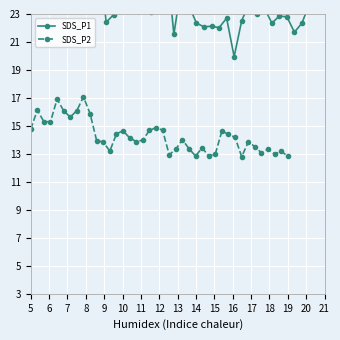

At which category is the sum across all series the highest?

13